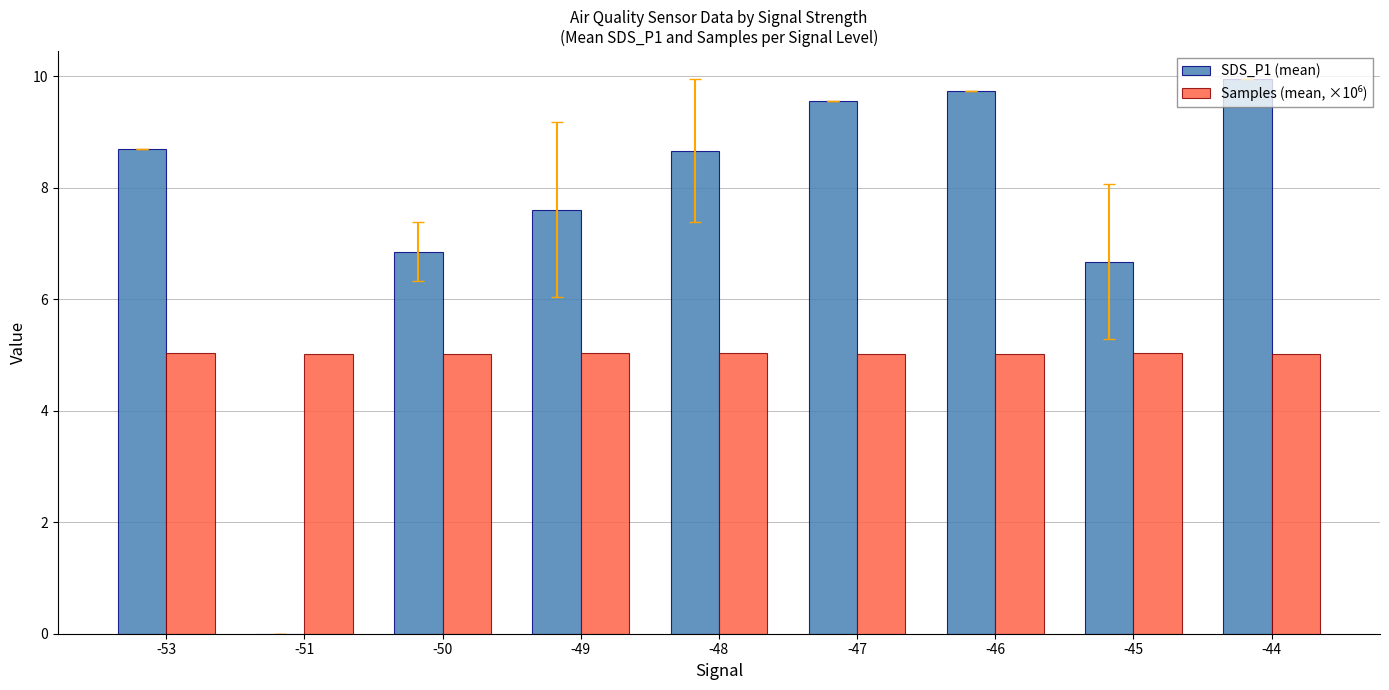

Between -53 and -46, which series saw the biggest shift?

SDS_P1 (mean)